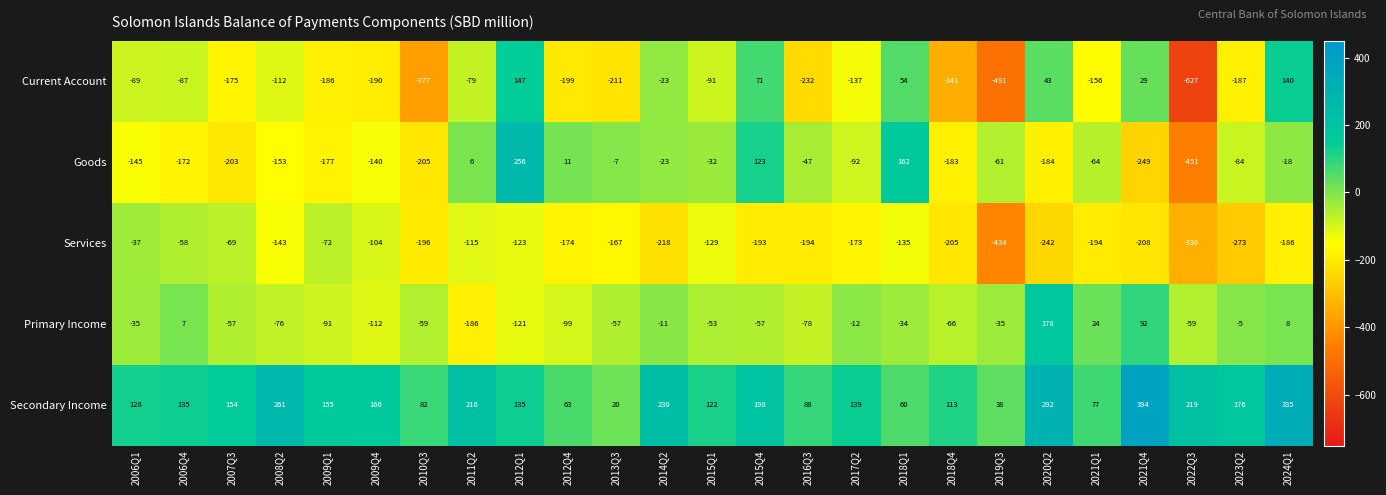

At which label is Goods closest to -97?

2017Q2